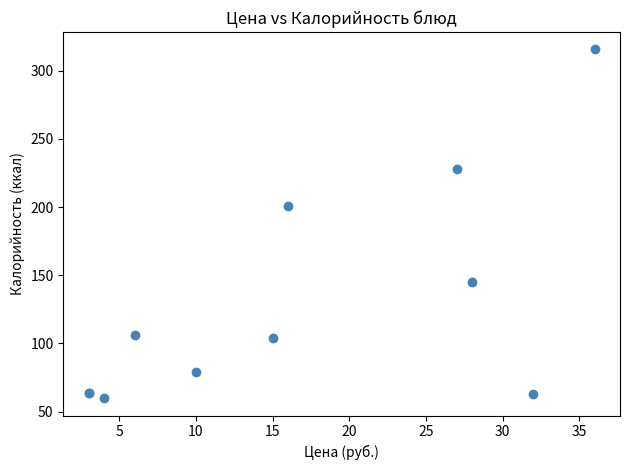

What Y value in the scatter plot is closest to 187?

200.4